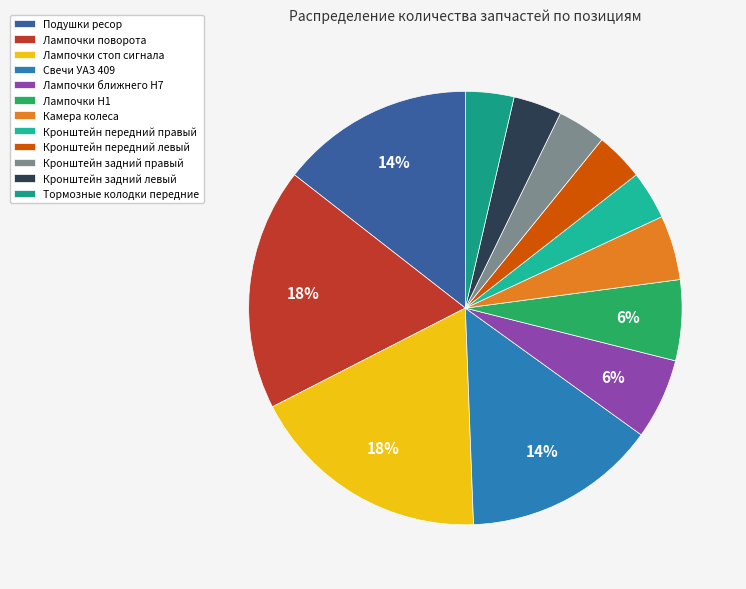

To the nearest percent, what is the difference between the Подушки ресор and Лампочки H1 slice percentages?

8%